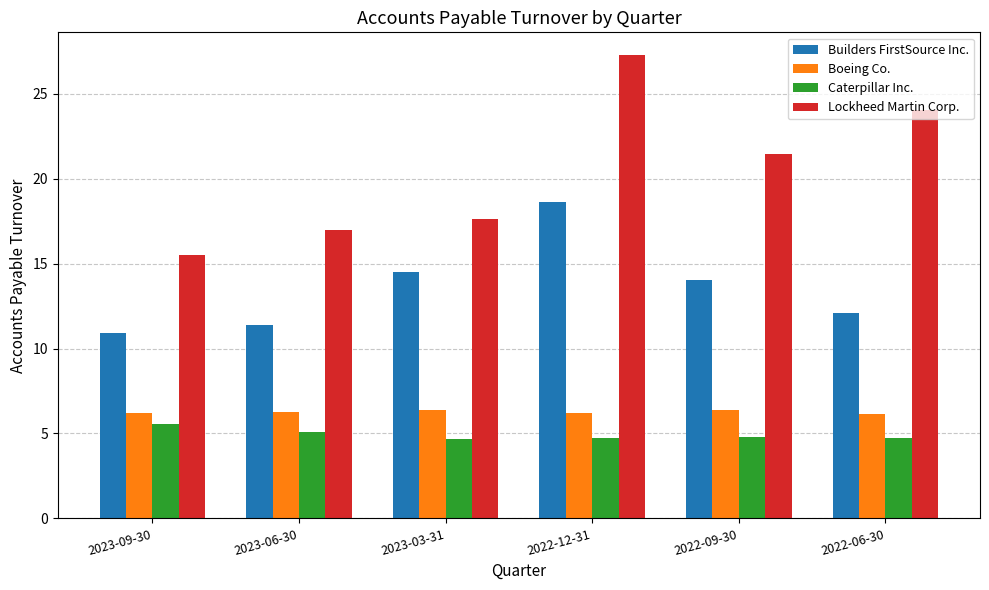

What is the difference between the highest and lowest values at 2023-06-30?

11.9